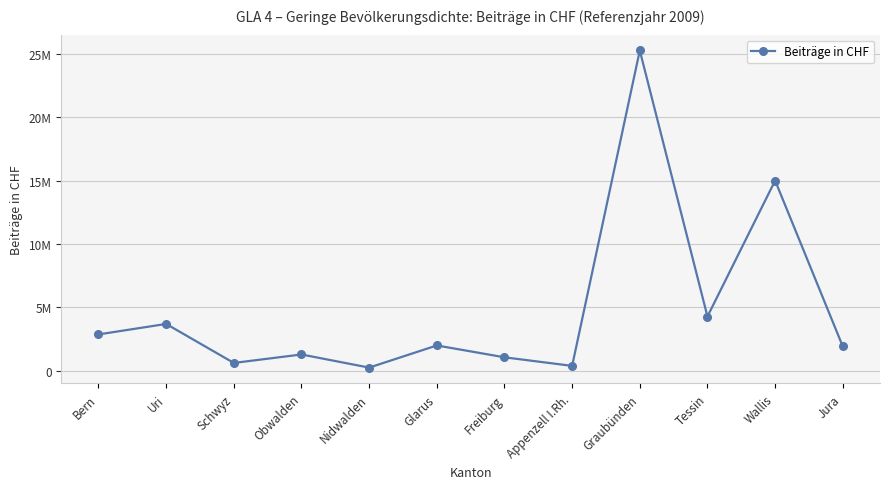

Is it true that the value at Tessin is 4268786.7?

True